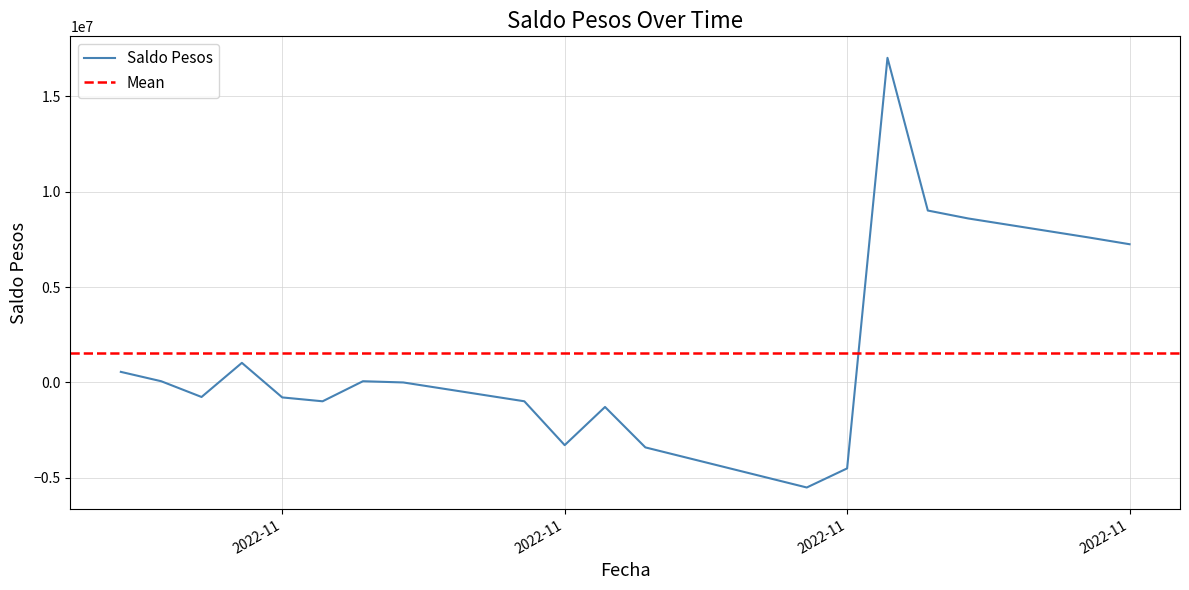

Reading left to right, transcribe all the data shown in this chart.

555279.6	65279.6	-759820.4	1027684.3	-782816.4	-985638.0	65179.6	1022.6	-984720.4	-3282816.4	-1282816.4	-3401216.4	-5501216.4	-4501216.4	17006898.5	9006898.5	8591898.5	7591898.5	7241898.5